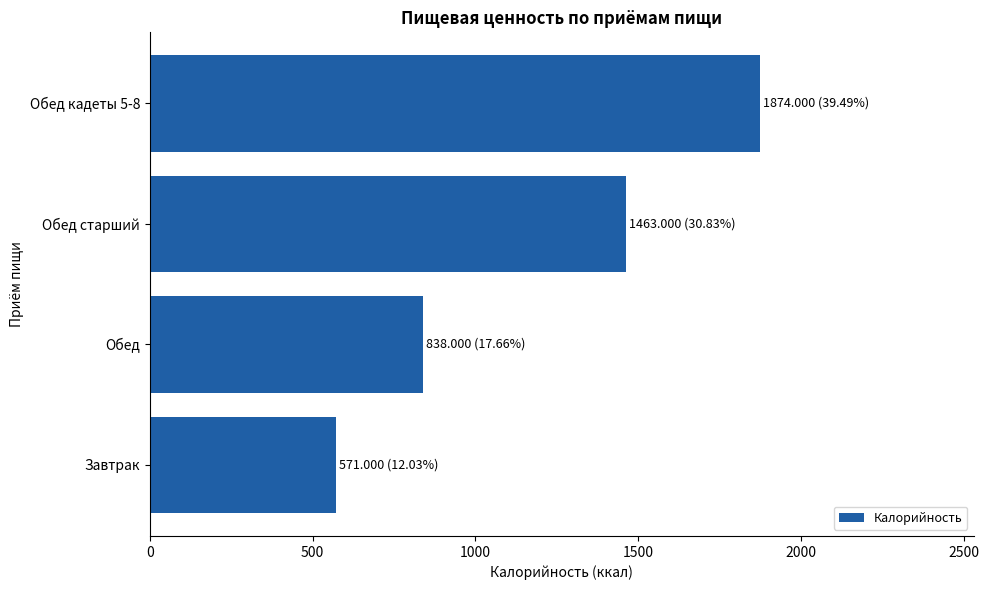

Approximately how many times larger is the value at Обед compared to Обед старший?

0.6